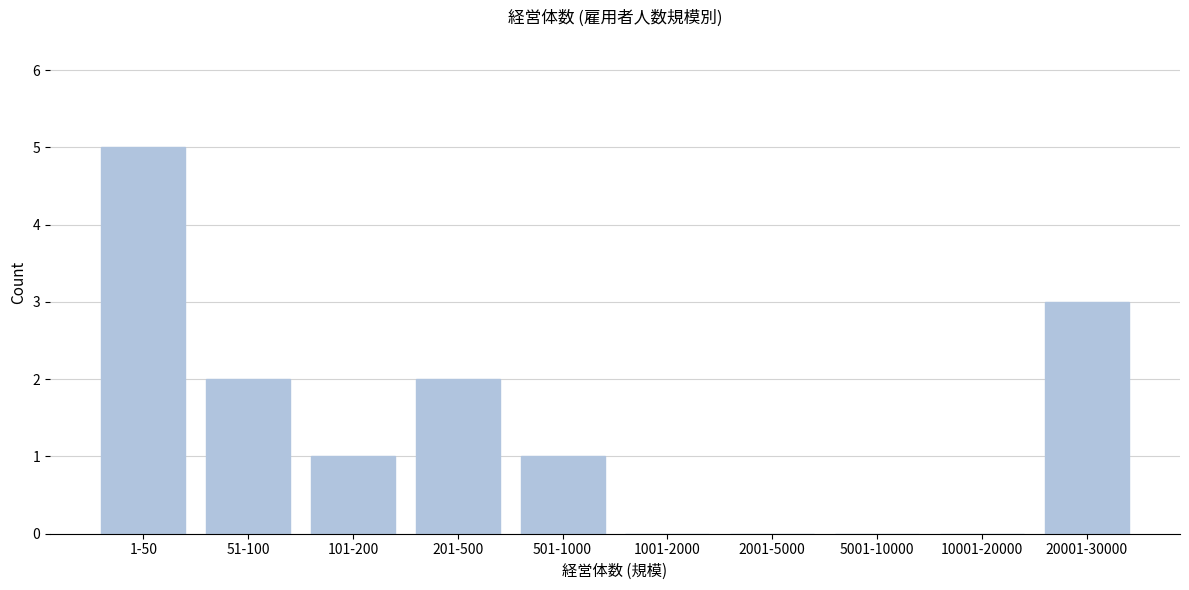

Reading left to right, transcribe all the data shown in this chart.

1-50=5	51-100=2	101-200=1	201-500=2	501-1000=1	1001-2000=0	2001-5000=0	5001-10000=0	10001-20000=0	20001-30000=3